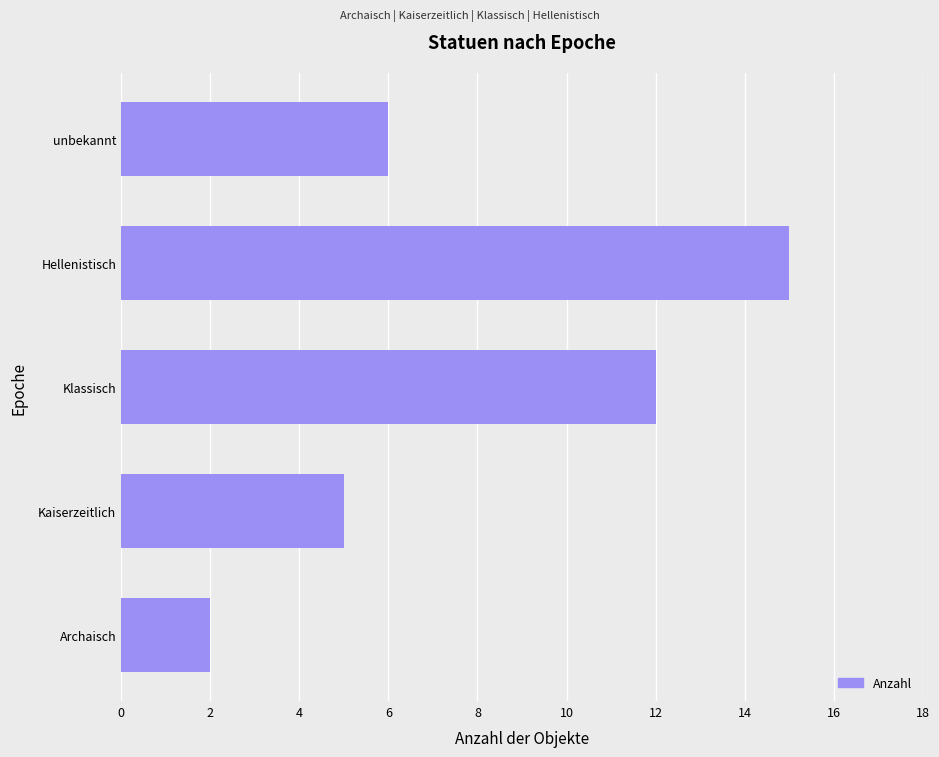

Reading bottom to top, transcribe all the data shown in this chart.

2	5	12	15	6